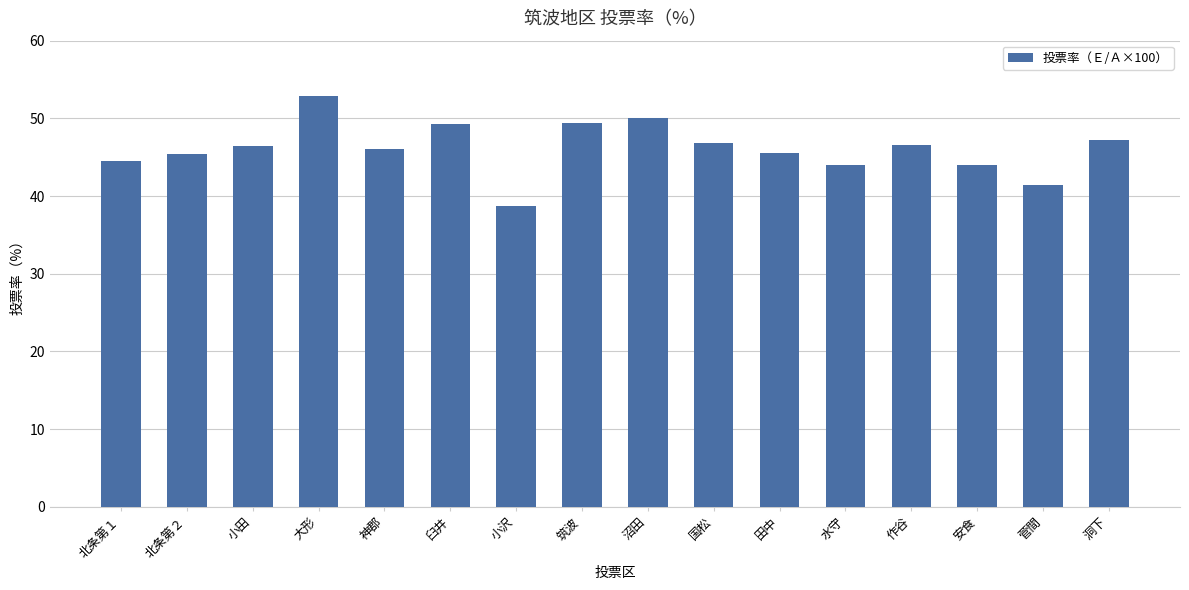

Where does the data first go above 46?

小田